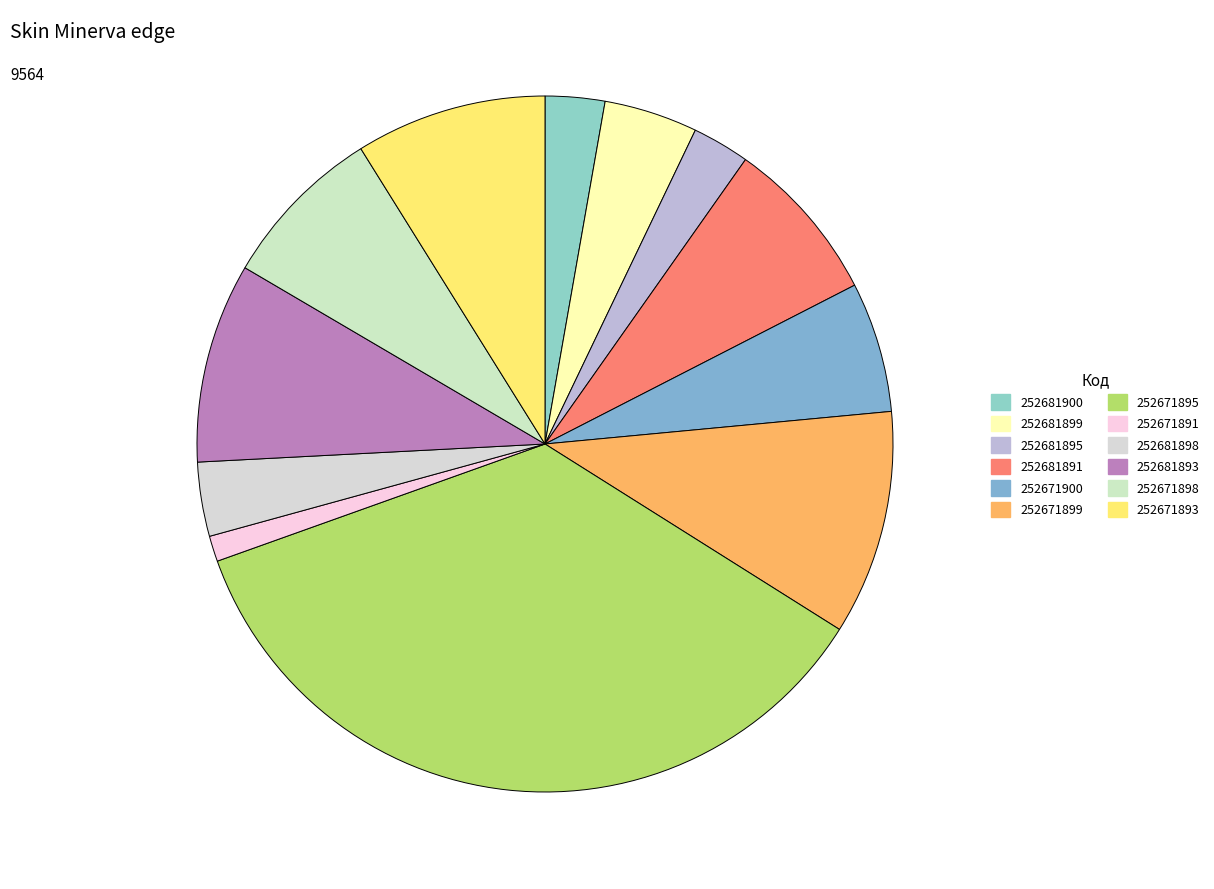

Count the number of slices in the pie.

12